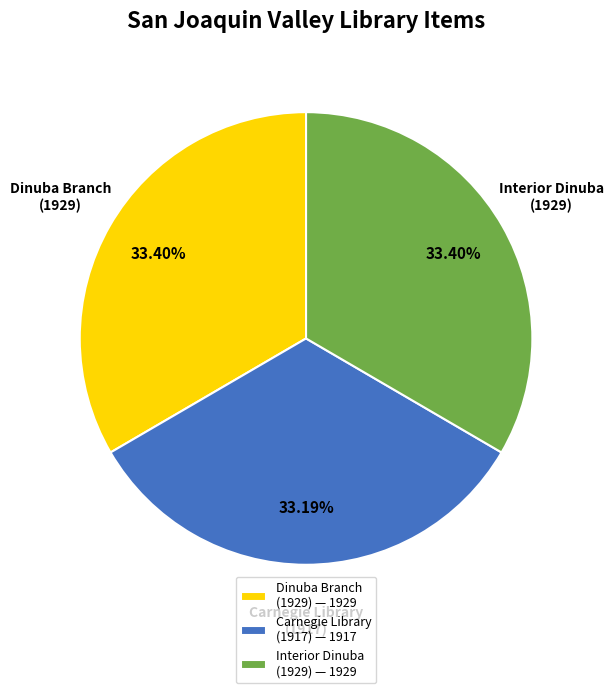

Does Dinuba Branch (1929) — 1929 represent more than half of the total?

No